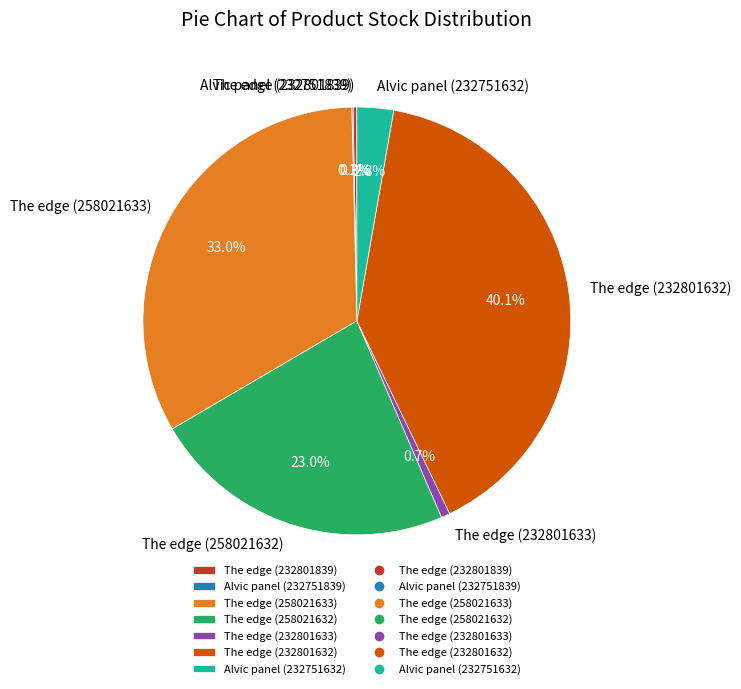

Does any single category account for the majority?

No